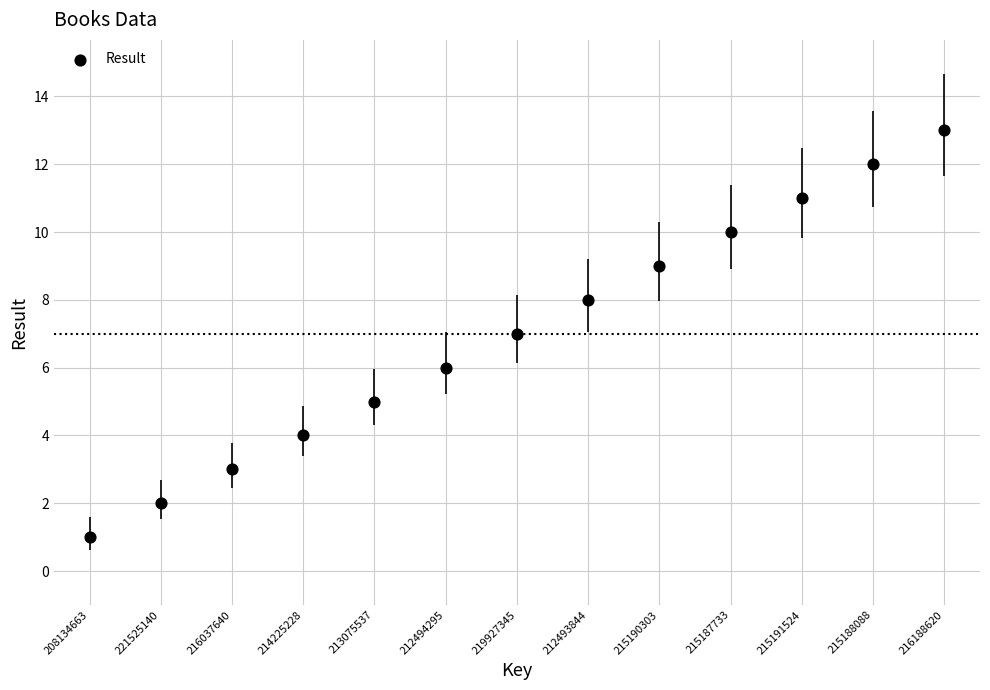

What is the range of Y values (max minus min)?

12